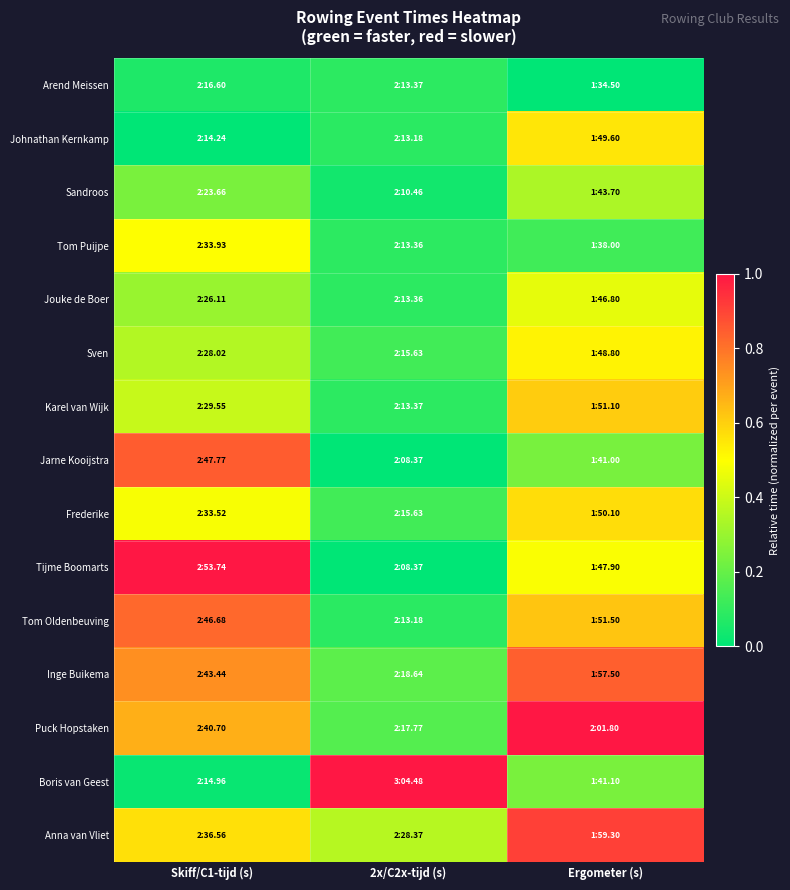

At which category is the sum across all series the highest?

Ergometer (s)